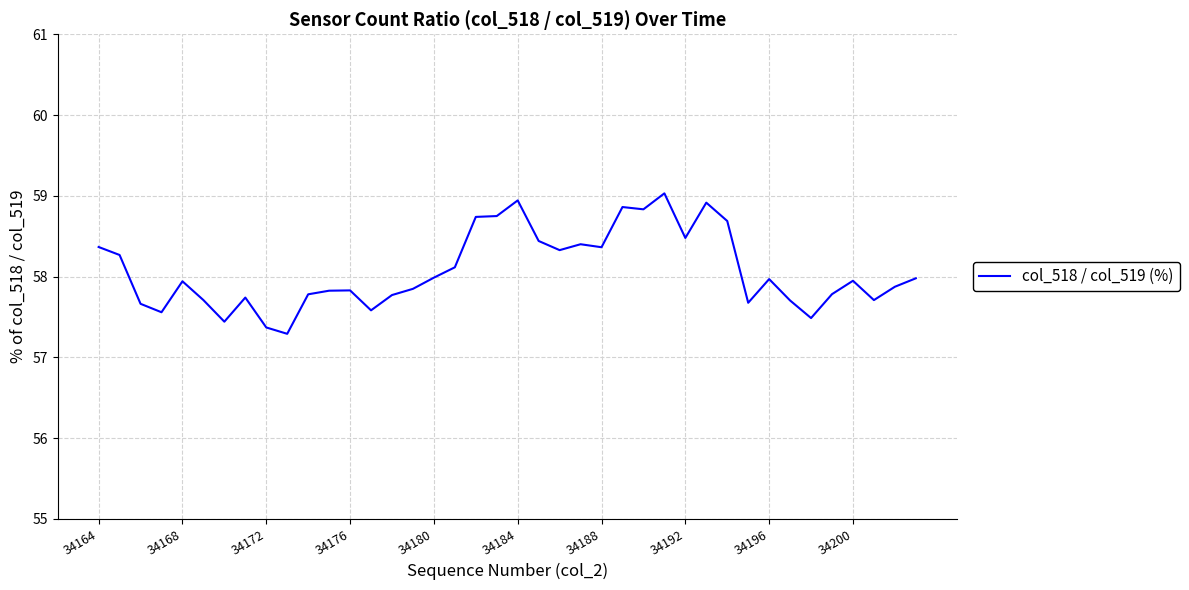

What is the difference between the maximum and minimum values?

1.7